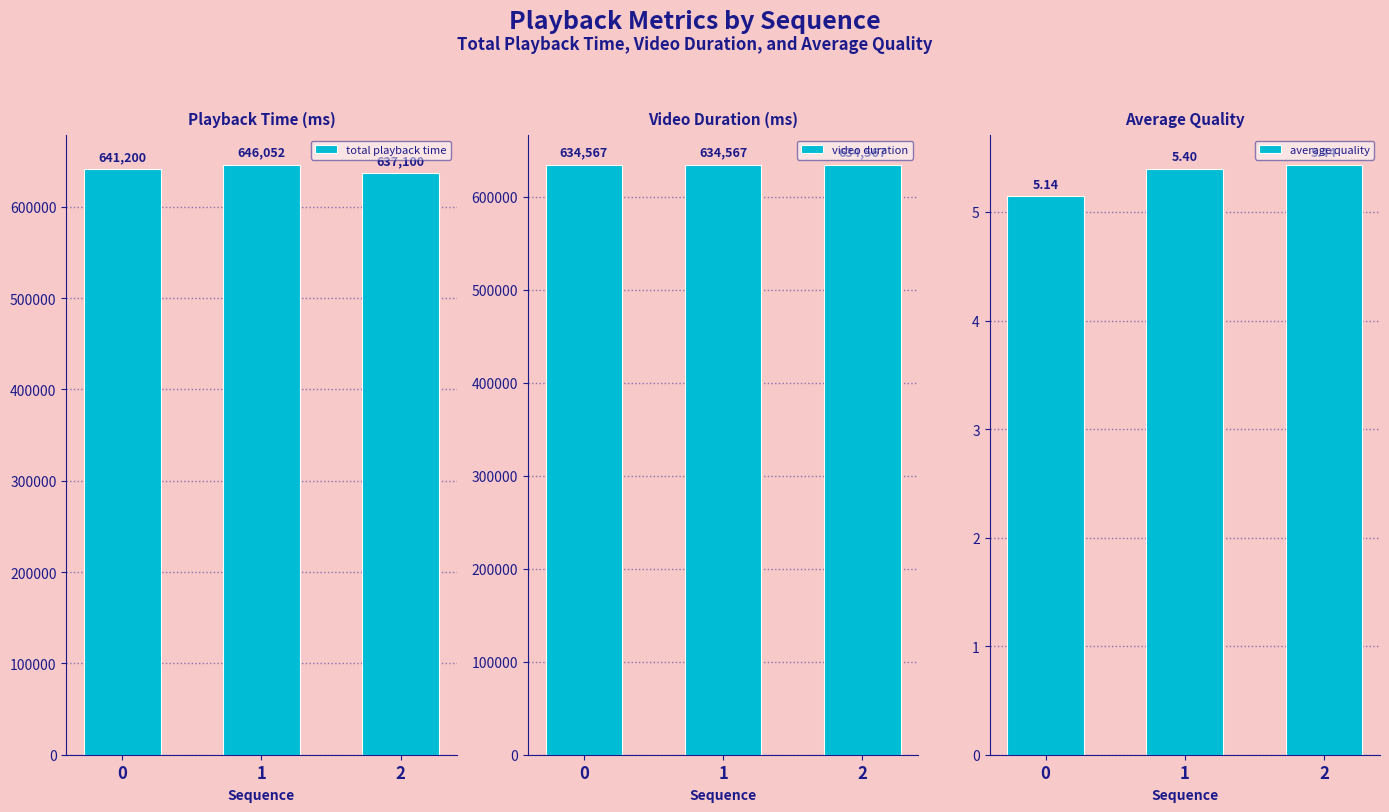

What value does the video duration series have at 0?

634567.0